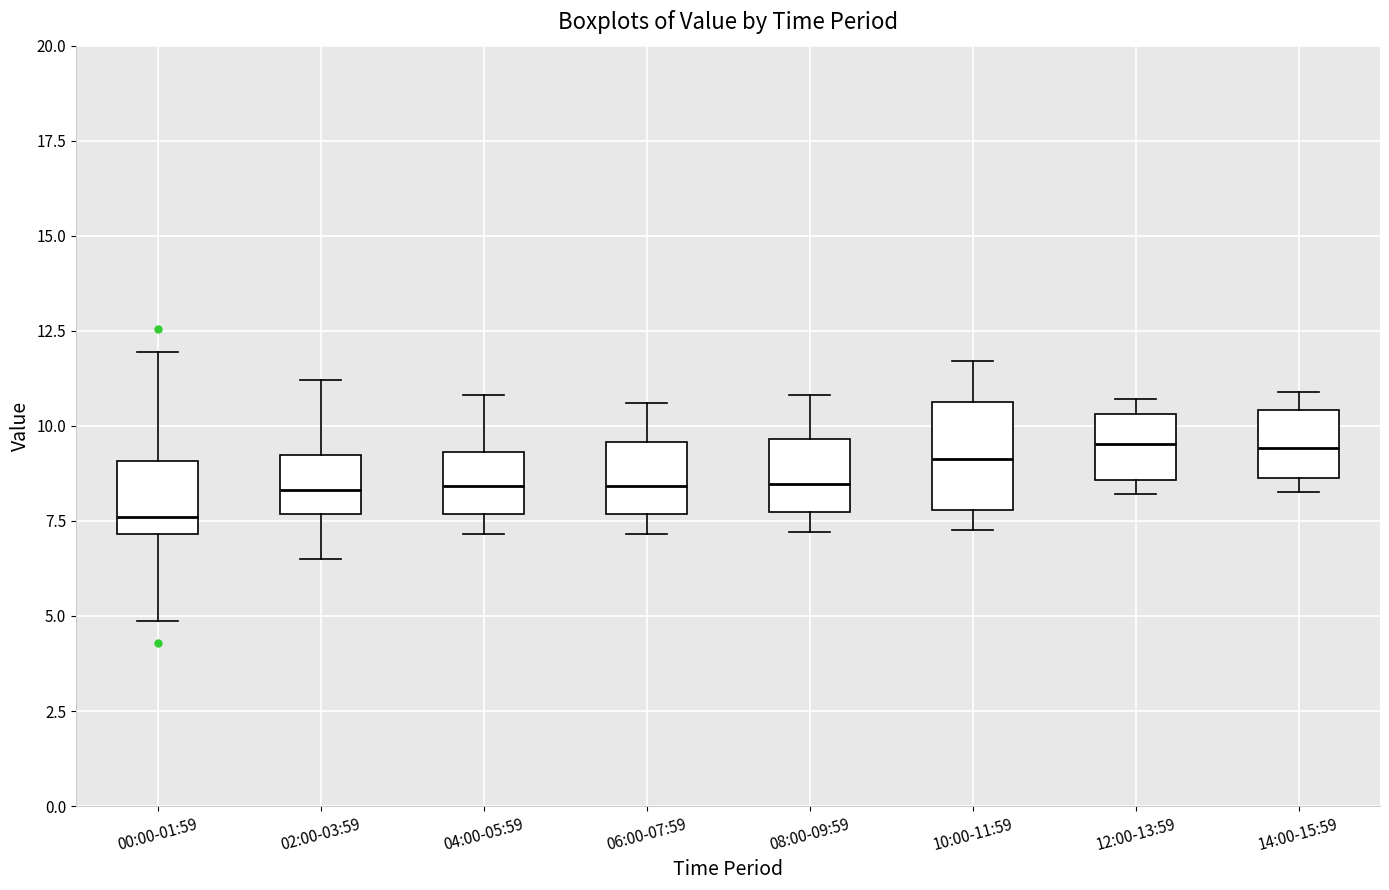

Which box is the tallest, from its lower edge to its upper edge?

10:00-11:59